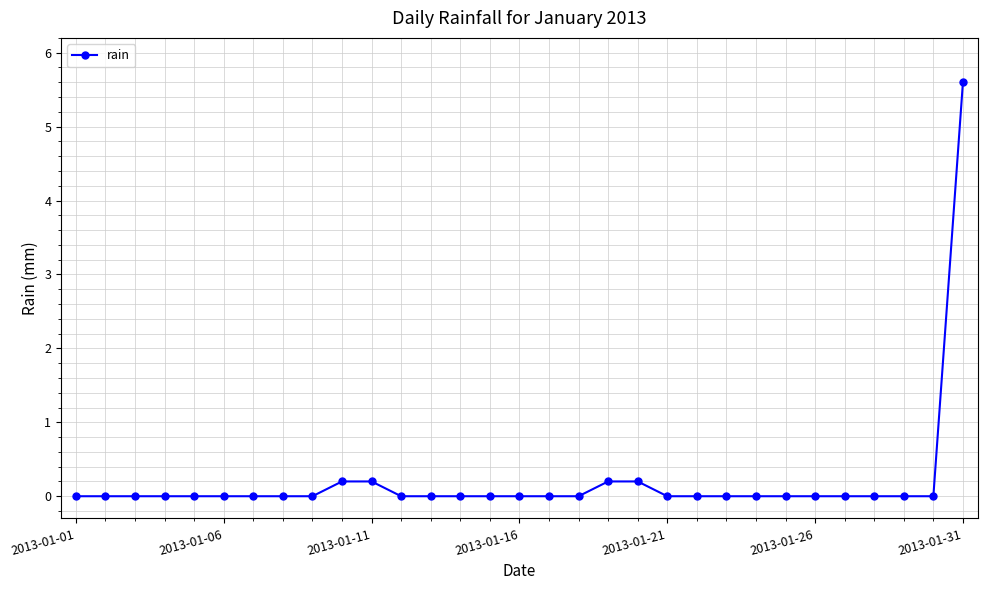

What is the difference between the maximum and minimum values?

5.6